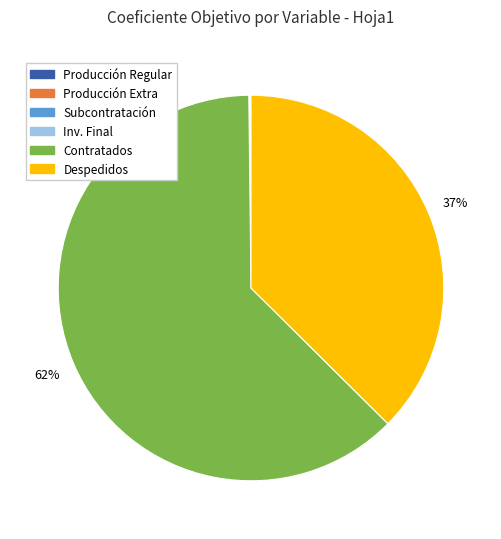

Do Contratados and Despedidos together represent more than half of the pie?

Yes